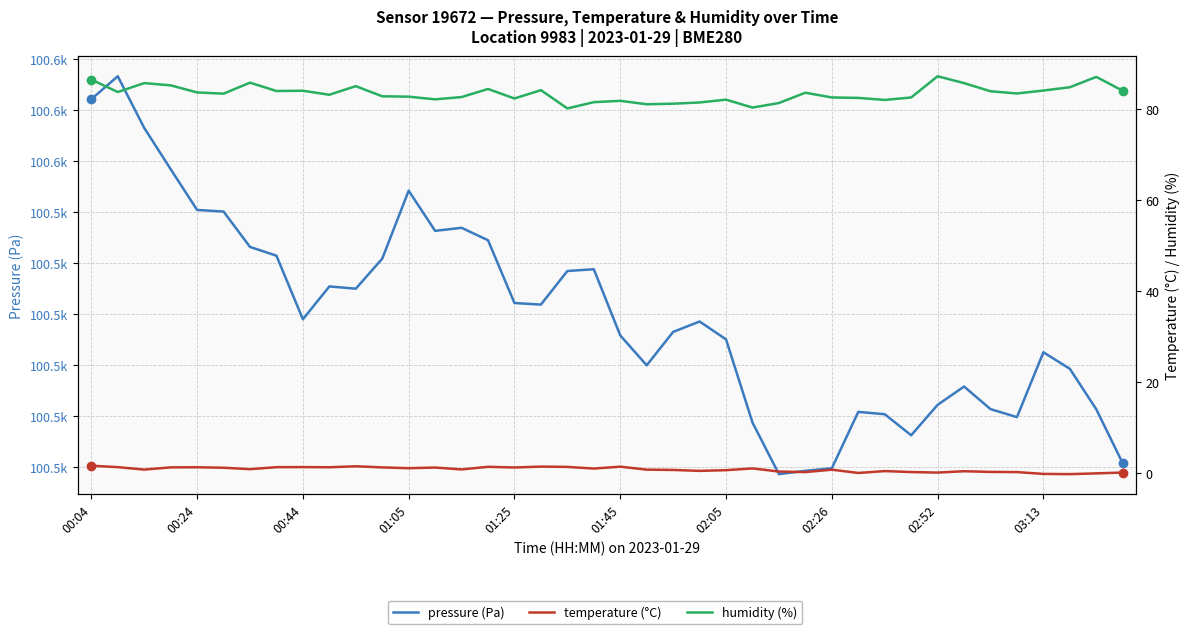

Reading left to right, extract all data points from this chart.

pressure (Pa): 100572.2	100576.7	100566.5	100558.4	100550.4	100550.1	100543.2	100541.5	100529.0	100535.4	100535.0	100540.9	100554.2	100546.3	100546.9	100544.5	100532.2	100531.9	100538.5	100538.8	100525.8	100520.0	100526.5	100528.6	100525.1	100508.8	100498.6	100499.3	100499.8	100510.8	100510.4	100506.2	100512.2	100515.8	100511.4	100509.8	100522.5	100519.3	100511.3	100500.8
temperature (°C): 1.6	1.3	0.7	1.2	1.2	1.1	0.8	1.3	1.3	1.2	1.5	1.2	1.0	1.2	0.8	1.3	1.2	1.4	1.3	1.0	1.4	0.7	0.7	0.5	0.6	1.0	0.3	0.2	0.7	-0.0	0.4	0.2	0.1	0.4	0.2	0.2	-0.2	-0.3	-0.1	0.1
humidity (%): 86.6	83.8	85.8	85.3	83.7	83.5	85.9	84.0	84.1	83.2	85.1	82.9	82.8	82.2	82.7	84.5	82.4	84.2	80.2	81.6	81.9	81.1	81.2	81.5	82.1	80.4	81.4	83.7	82.6	82.5	82.1	82.6	87.3	85.8	84.0	83.5	84.2	84.9	87.2	84.1